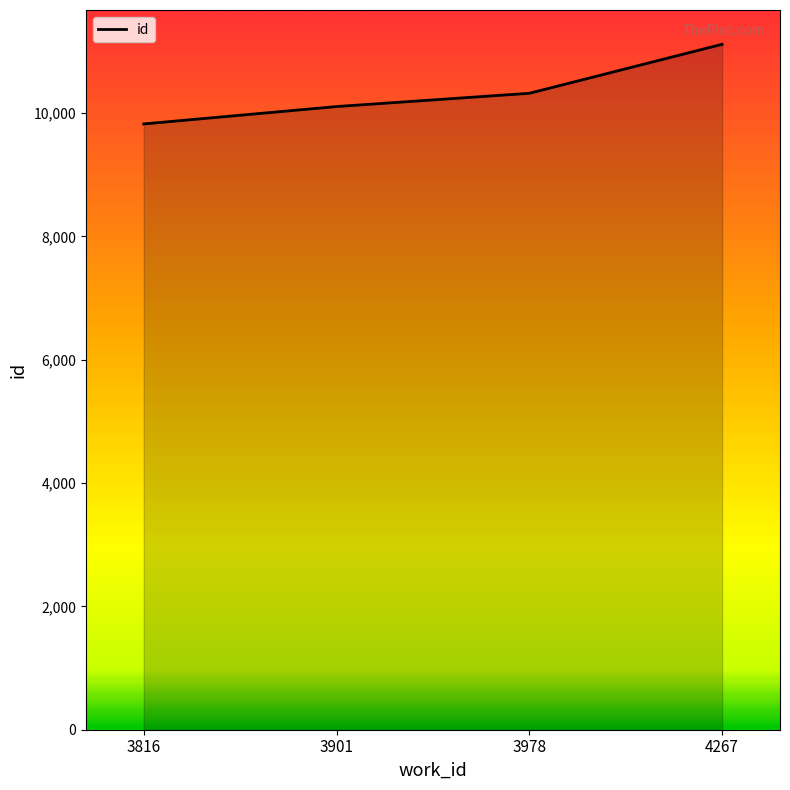

Between 3816 and 3901, which is larger?

3901